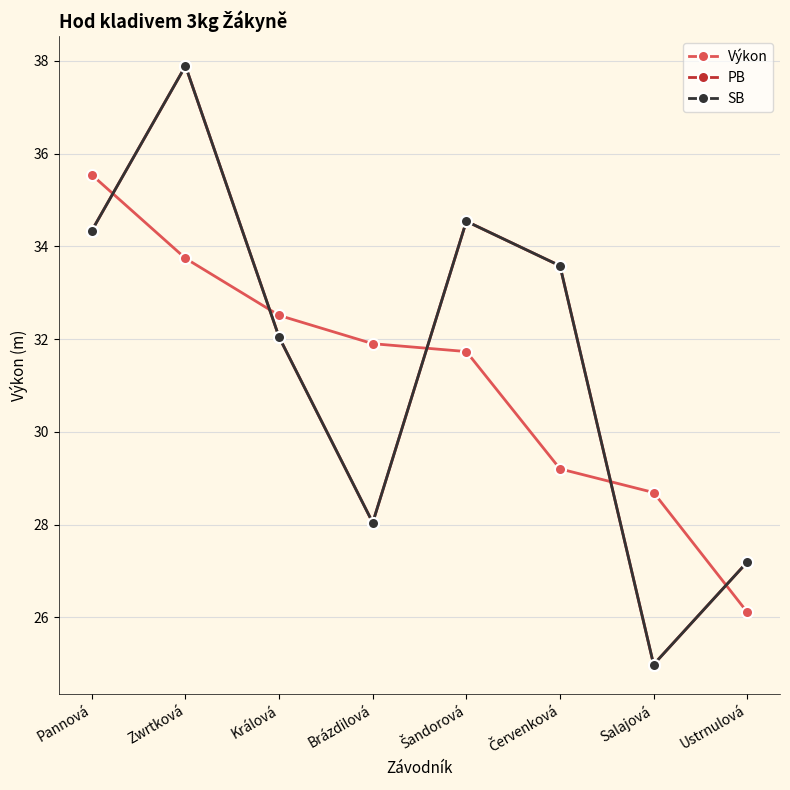

Is this an area chart (filled region under the line)?

No